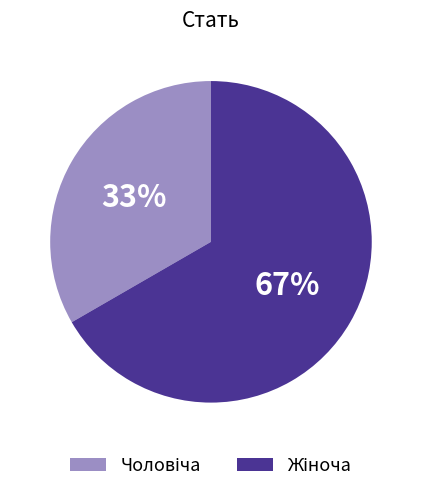

How many slices are in this pie chart?

2